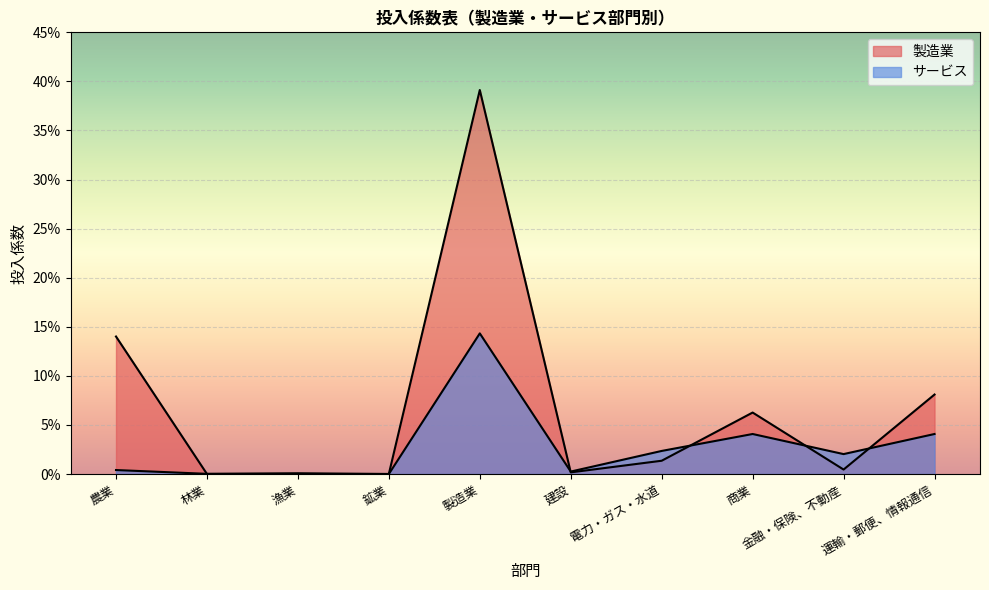

Which label corresponds to the largest value in the chart?

製造業